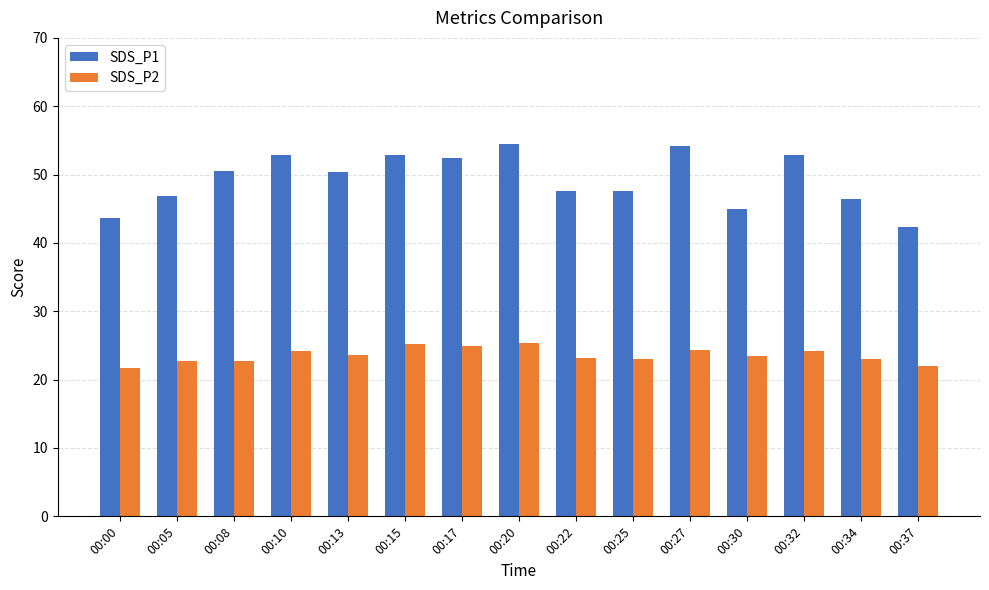

Rank the series by their maximum value, from highest to lowest.

SDS_P1, SDS_P2